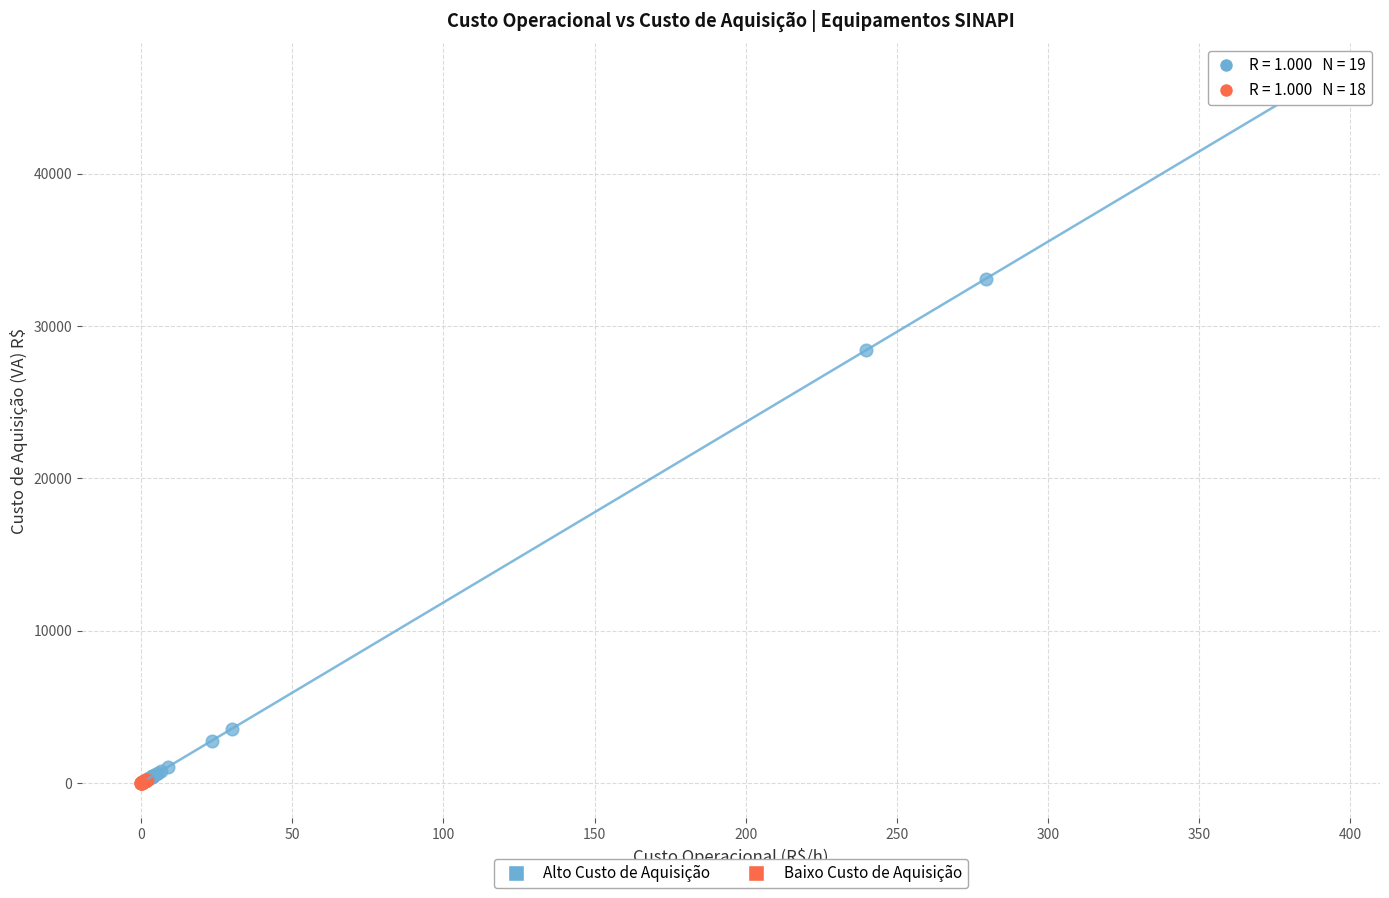

What are all the series names shown in the legend?

Alto Custo de Aquisição, Baixo Custo de Aquisição